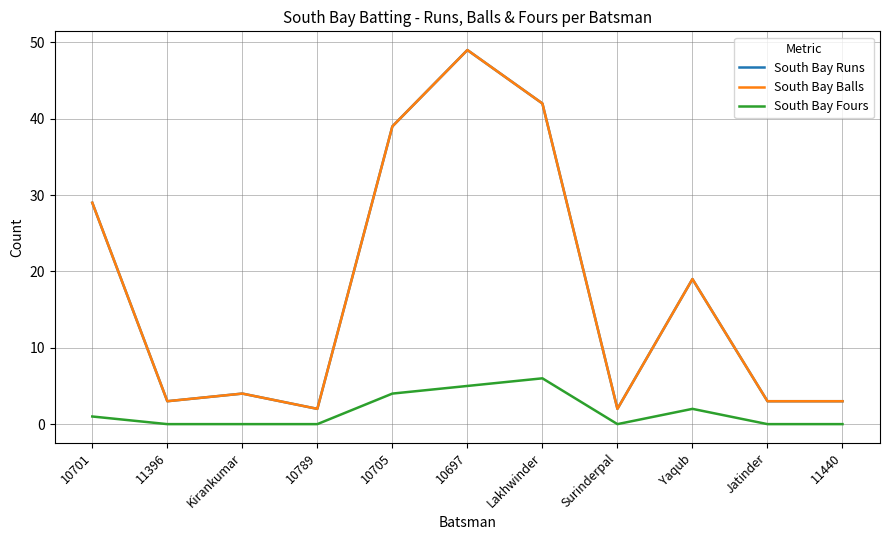

What is the average value of the South Bay Balls series?

18